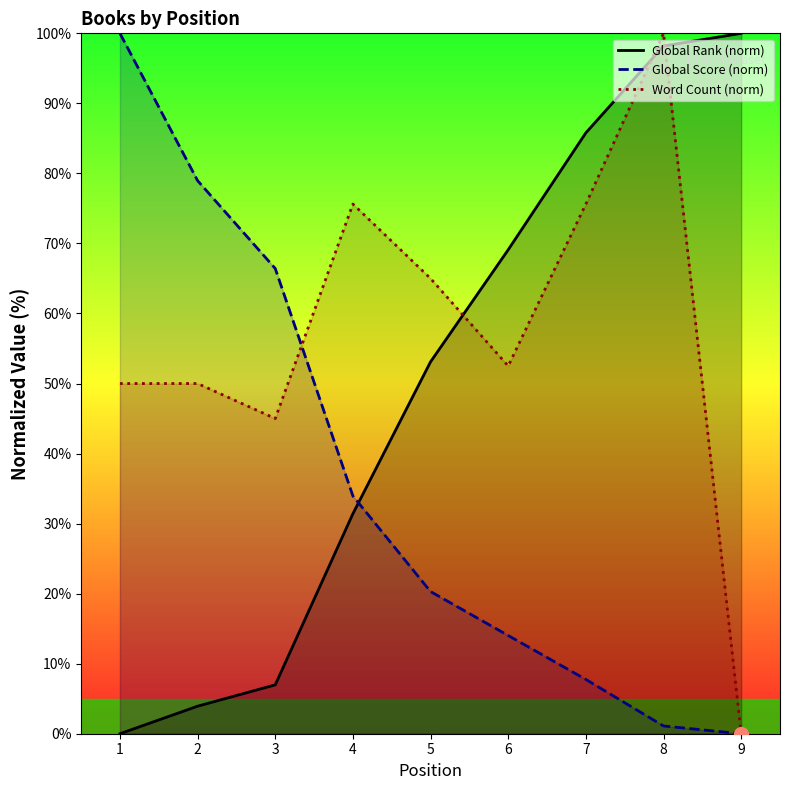

How many lines are shown in the chart?

3